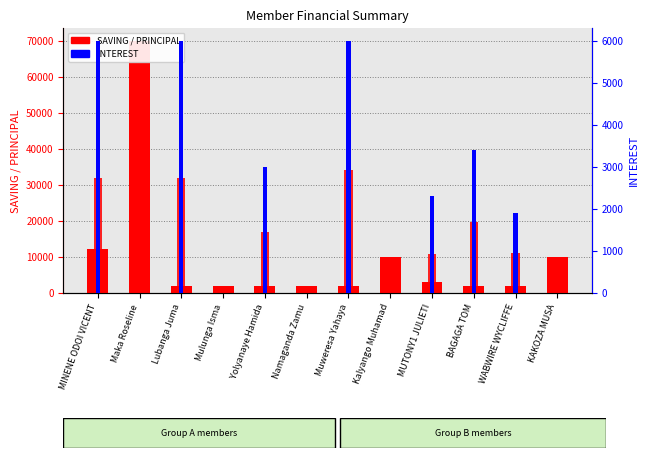

Reading left to right, transcribe all the data shown in this chart.

SAVING: MINENE ODOI VICENT=12200	Maka Roseline=70000	Lubanga Juma=2000	Mulunga Isma=2000	Yolyanaye Hamida=2000	Namaganda Zamu=2000	Muweresa Yahaya=2000	Kalyango Muhamad=10000	MUTONY1 JULIETI=3000	BAGAGA TOM=2000	WABWIRE WYCLIFFE=2000	KAKOZA MUSA=10000
PRINCIPAL: MINENE ODOI VICENT=31800	Maka Roseline=0	Lubanga Juma=32000	Mulunga Isma=0	Yolyanaye Hamida=17000	Namaganda Zamu=0	Muweresa Yahaya=34000	Kalyango Muhamad=0	MUTONY1 JULIETI=10700	BAGAGA TOM=19600	WABWIRE WYCLIFFE=11100	KAKOZA MUSA=0
INTEREST: MINENE ODOI VICENT=6000	Maka Roseline=0	Lubanga Juma=6000	Mulunga Isma=0	Yolyanaye Hamida=3000	Namaganda Zamu=0	Muweresa Yahaya=6000	Kalyango Muhamad=0	MUTONY1 JULIETI=2300	BAGAGA TOM=3400	WABWIRE WYCLIFFE=1900	KAKOZA MUSA=0